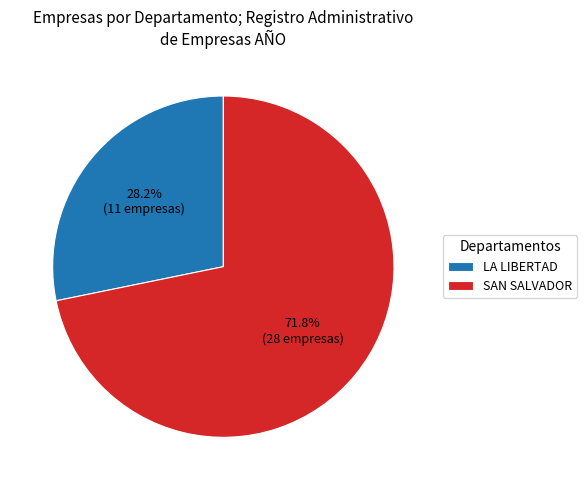

What is the majority slice?

SAN SALVADOR